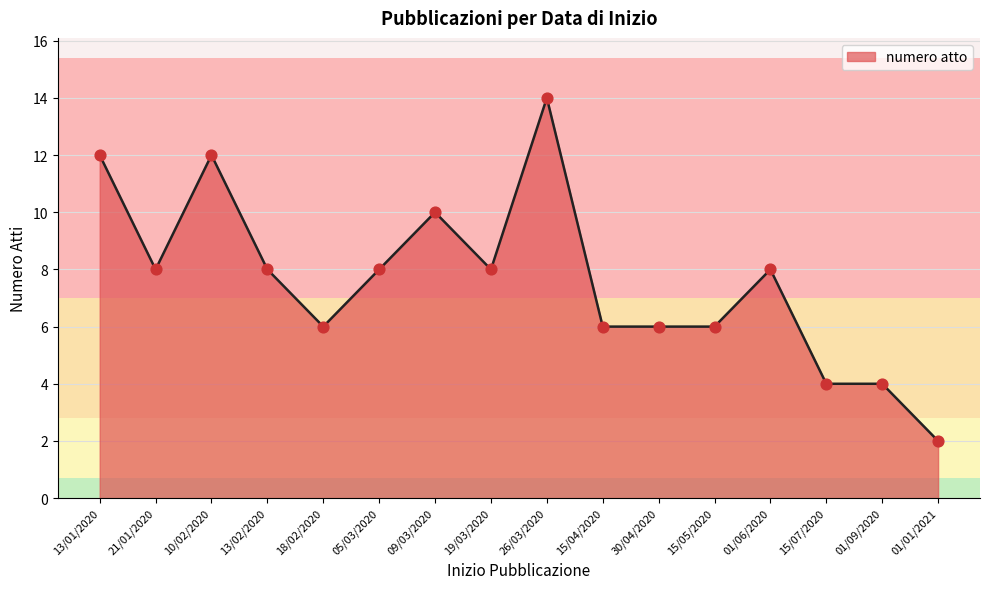

Which has a higher value, 10/02/2020 or 05/03/2020?

10/02/2020